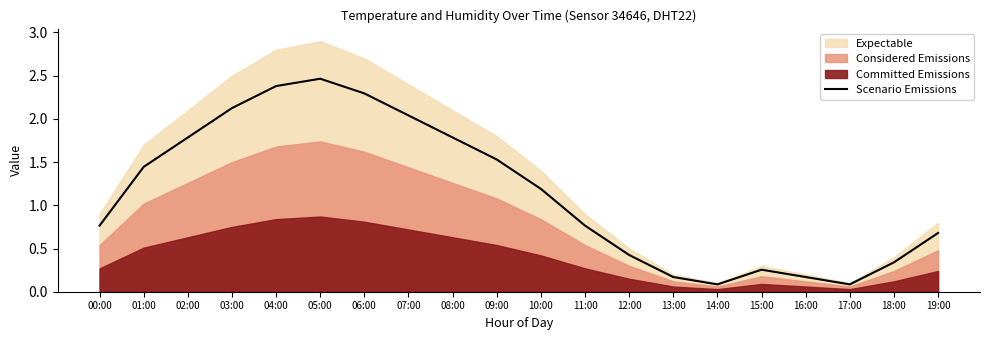

Which label corresponds to the smallest value in the chart?

14:00